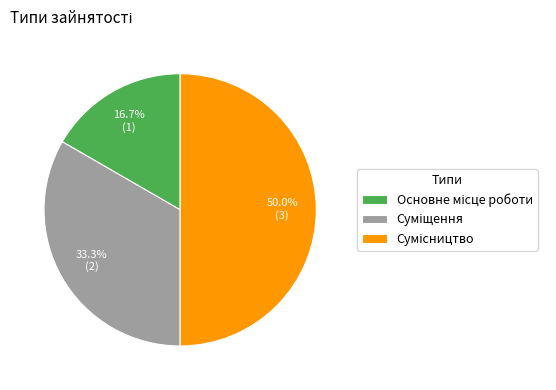

Is it true that Сумісництво is 50% of the pie?

True